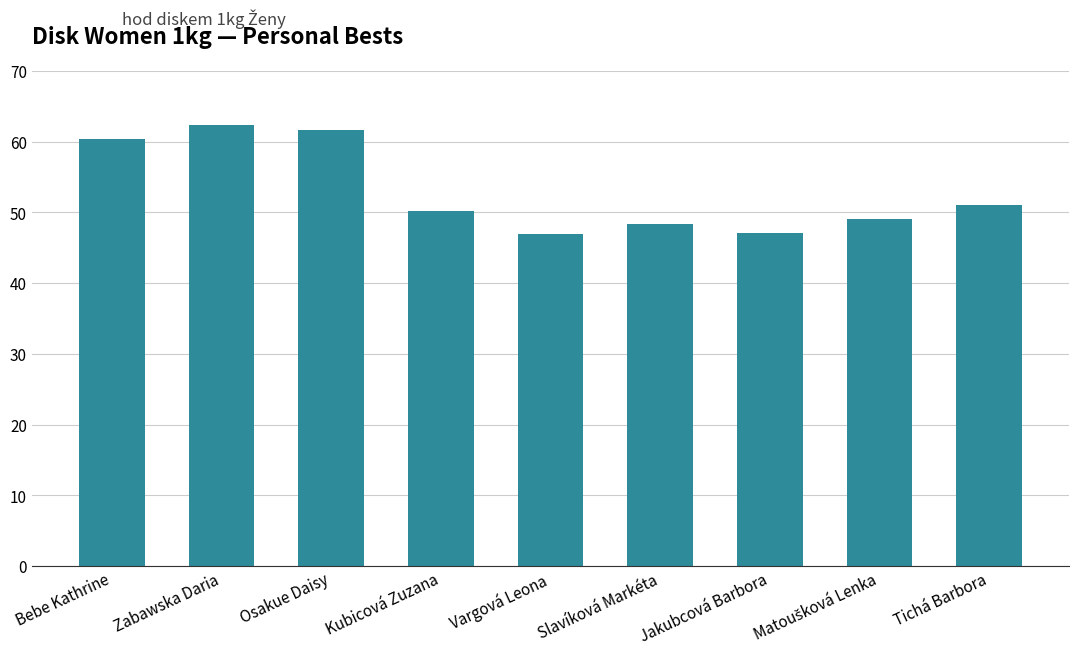

What is the change in value from Zabawska Daria to Jakubcová Barbora?

-15.3